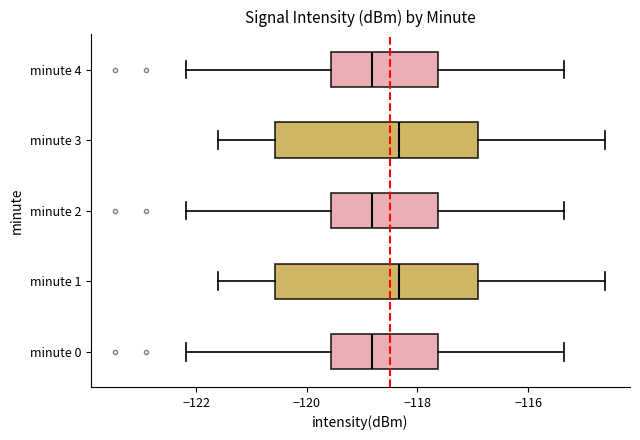

Reading bottom to top, transcribe this box plot: for each box, give where its median line is, the range the box spans, and where its two whiskers end, as read against the x-axis. The values are not printed on the chart, so give them approximately, as read against the axis.

minute 0: median -118.8, box -119.6 to -117.6, whiskers -122.2 to -115.4
minute 1: median -118.4, box -120.6 to -117.0, whiskers -121.6 to -114.6
minute 2: median -118.8, box -119.6 to -117.6, whiskers -122.2 to -115.4
minute 3: median -118.4, box -120.6 to -117.0, whiskers -121.6 to -114.6
minute 4: median -118.8, box -119.6 to -117.6, whiskers -122.2 to -115.4